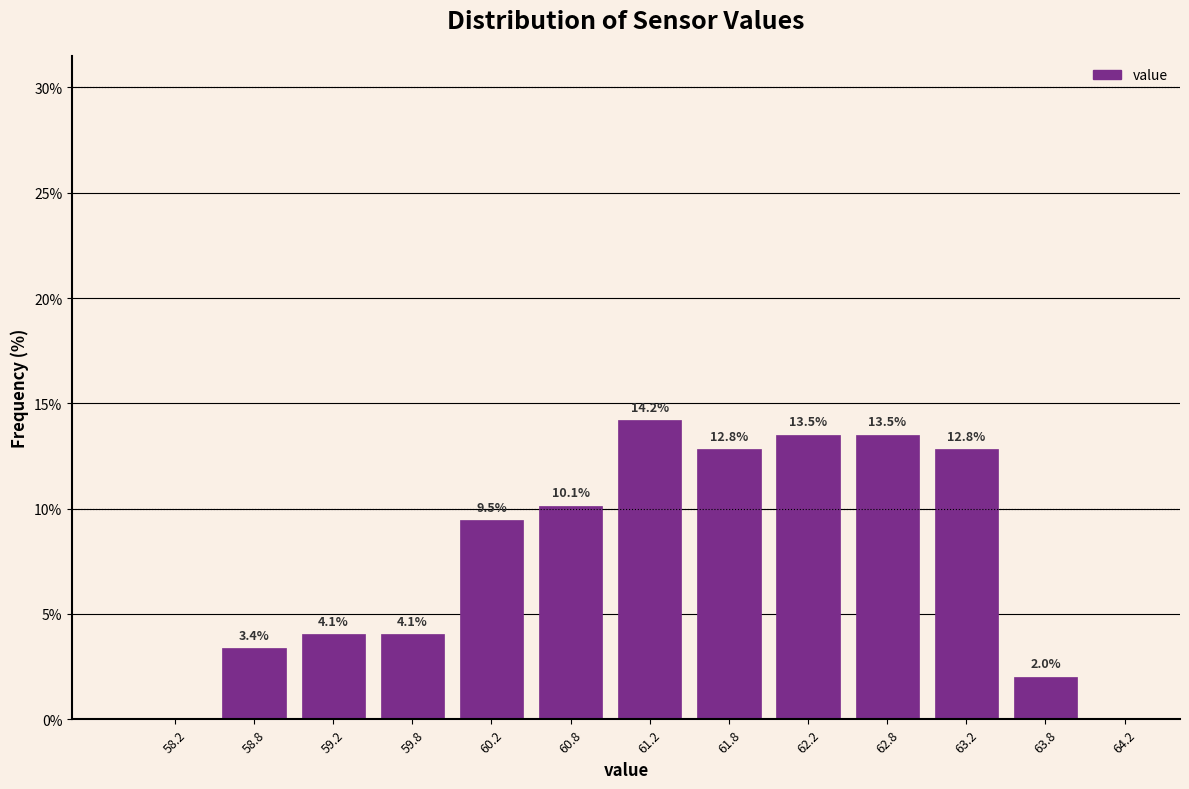

Over which range of the x-axis is the bar tallest?

61.0 to 61.5